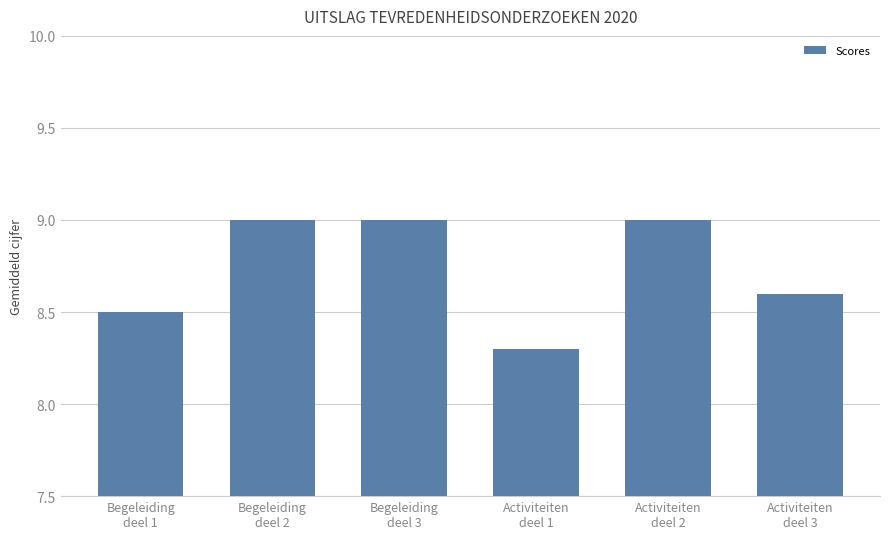

What is the minimum value shown in the chart?

8.3